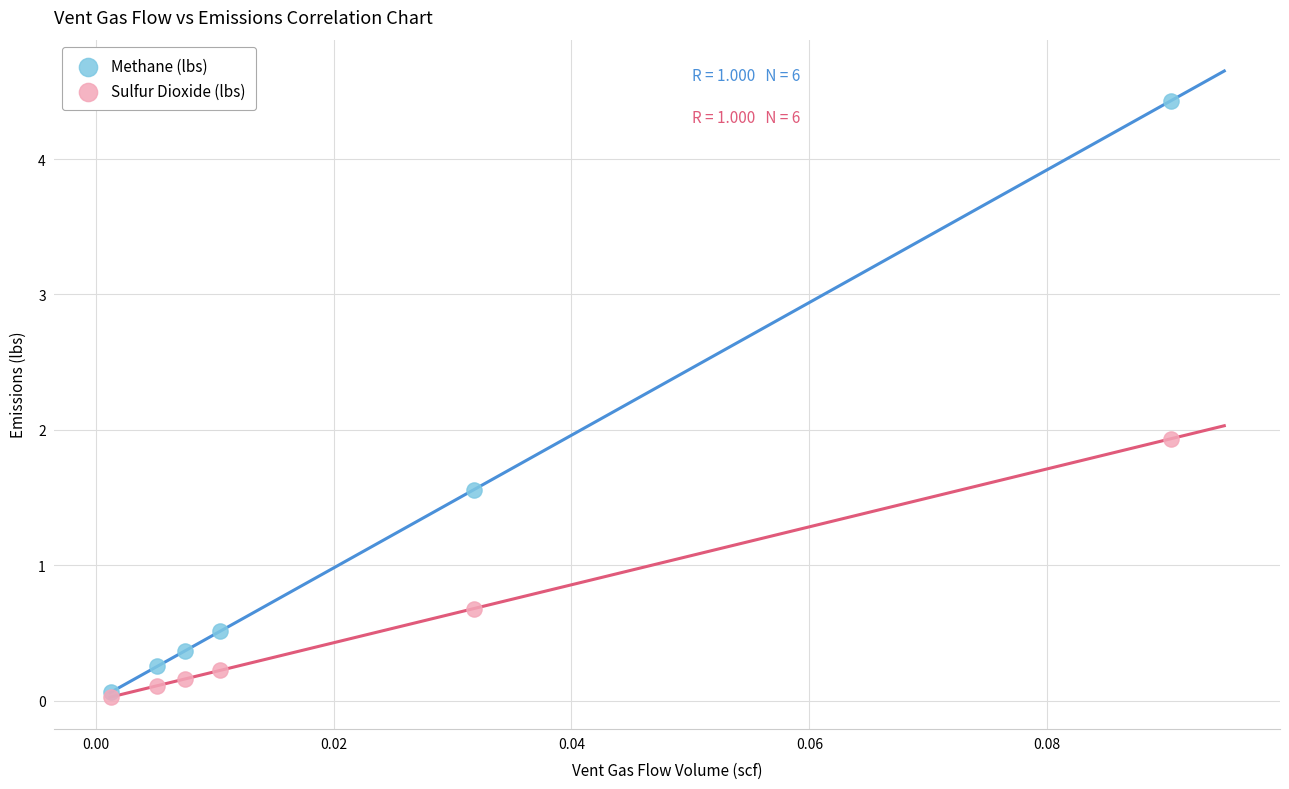

In the Methane (lbs) series, what Y value is closest to 2?

1.6